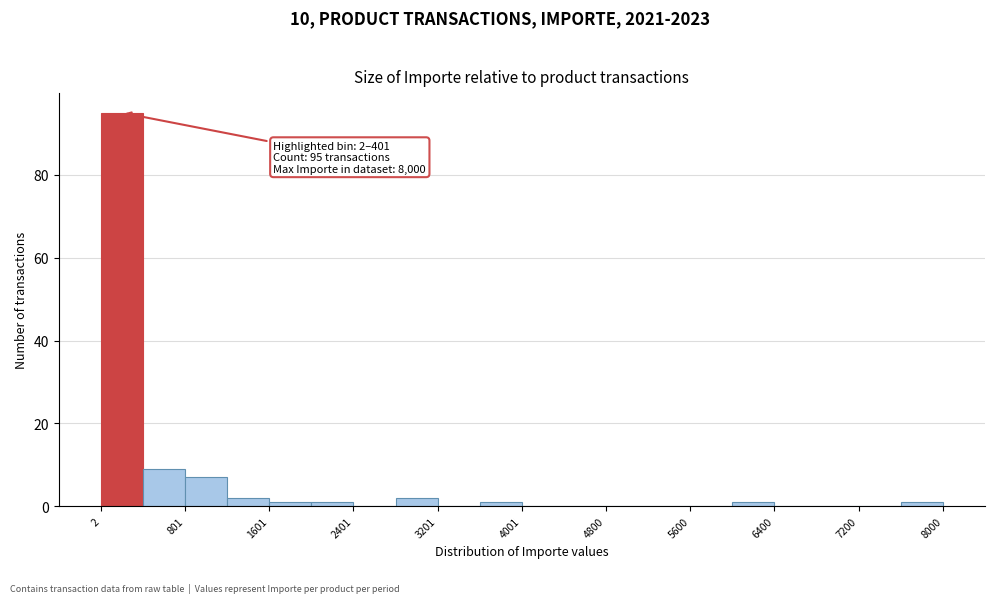

Around what value on the x-axis is the tallest bar? Give the approximate position of its centre, as read against the axis.

200